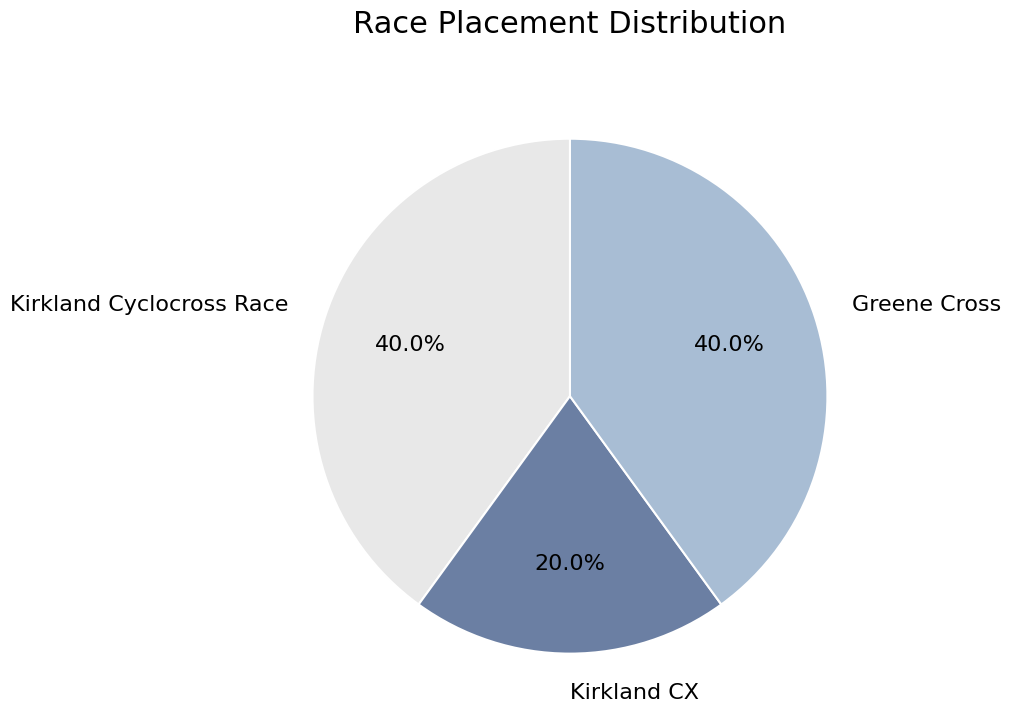

True or false: Kirkland Cyclocross Race accounts for 34% of the total.

False